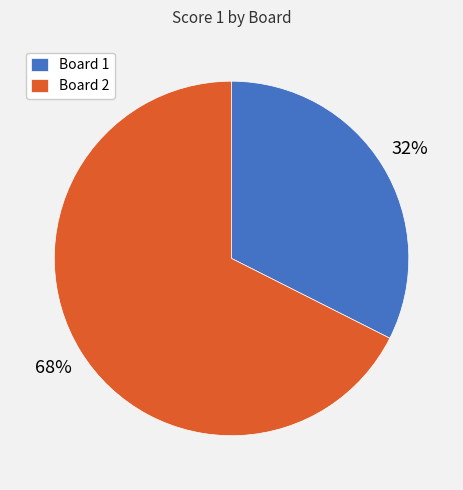

To the nearest percent, what is the combined percentage of Board 2 and Board 1?

100%